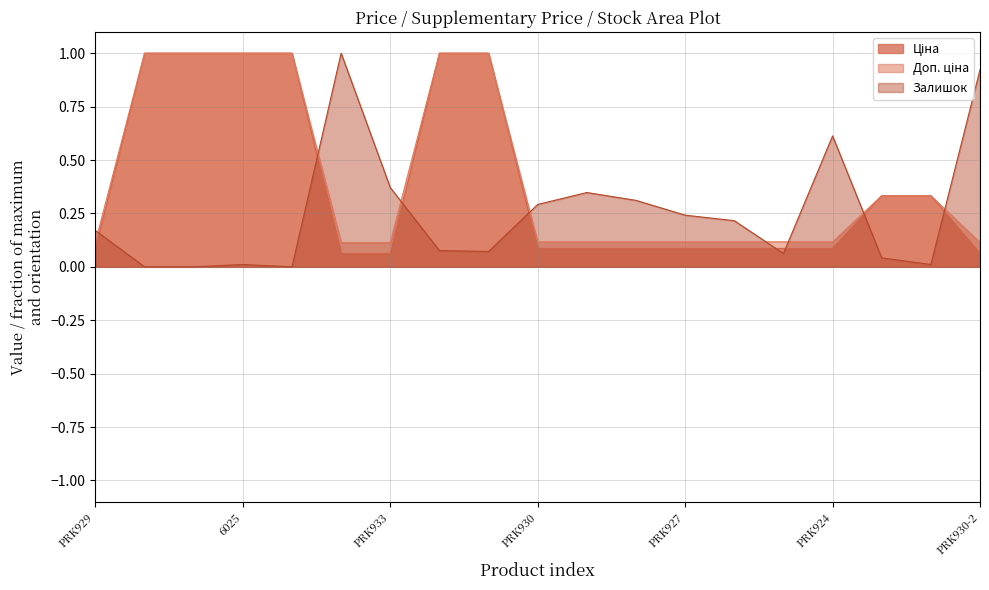

What position from the right is PRK927?

7